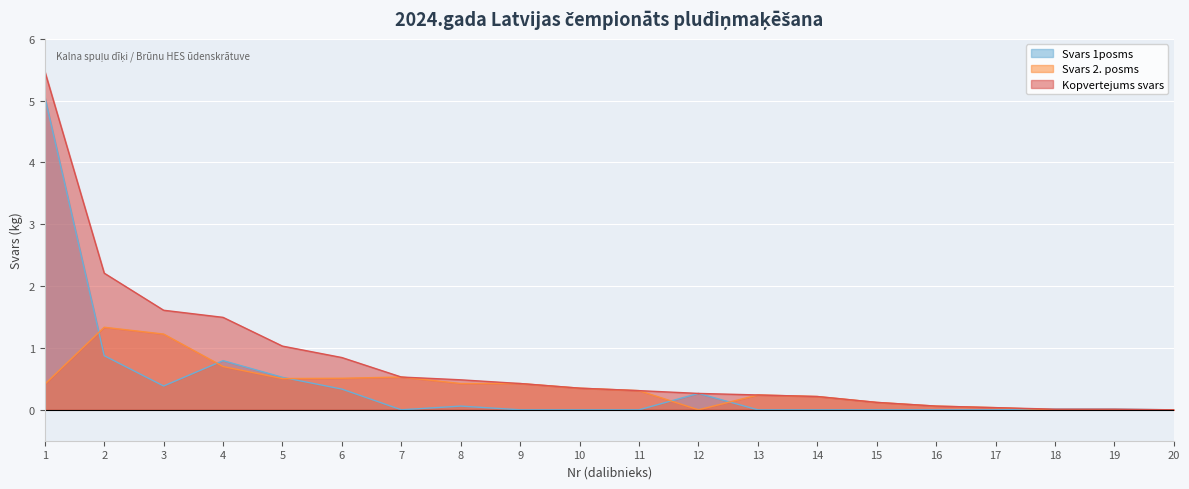

True or false: Kopvertejums svars and Svars 2. posms intersect in this chart.

False